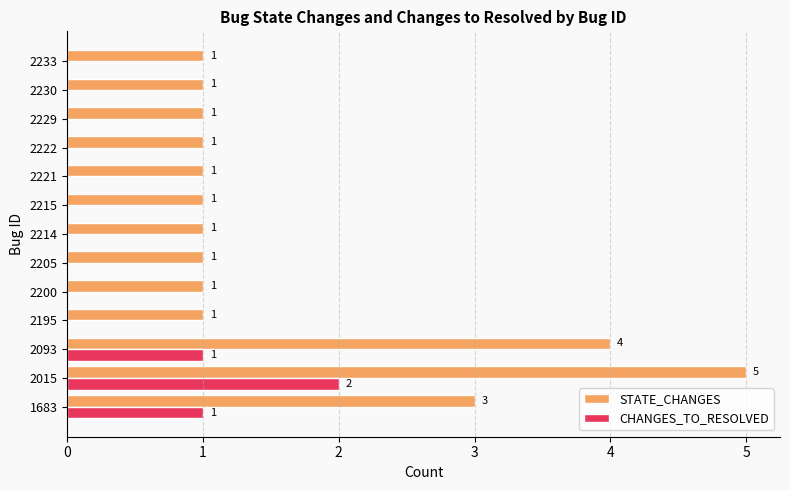

The CHANGES_TO_RESOLVED series shows 1 at 2200. True or false?

False